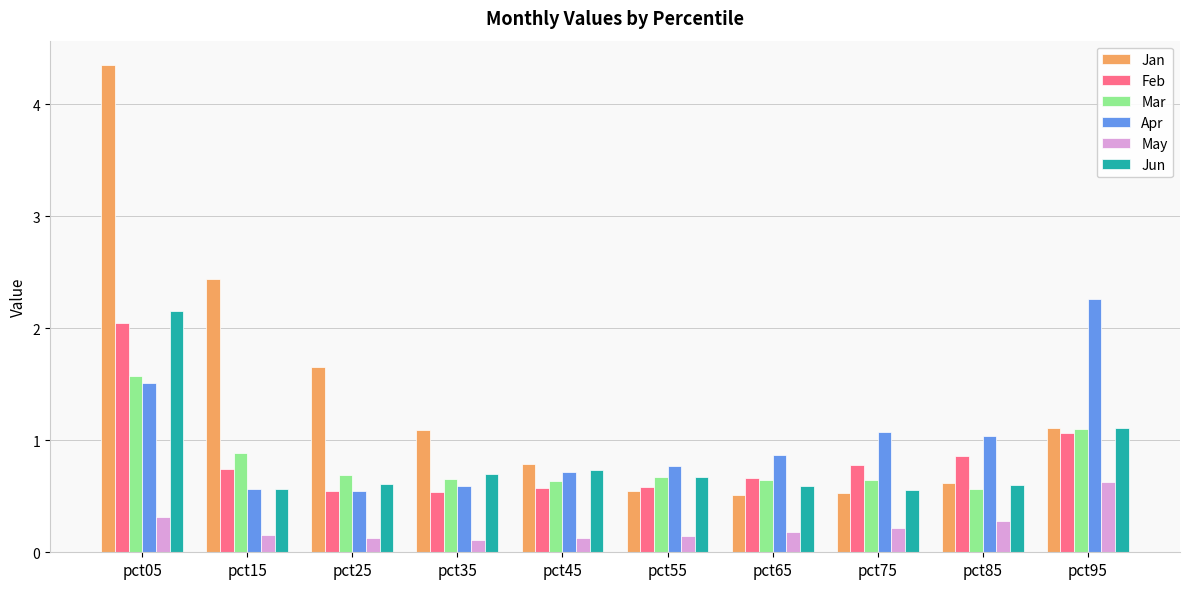

What is the average value of the Feb series?

0.8